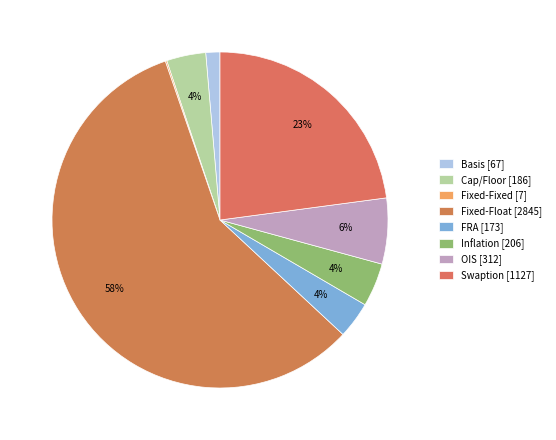

To the nearest percent, what is the average slice percentage?

12%